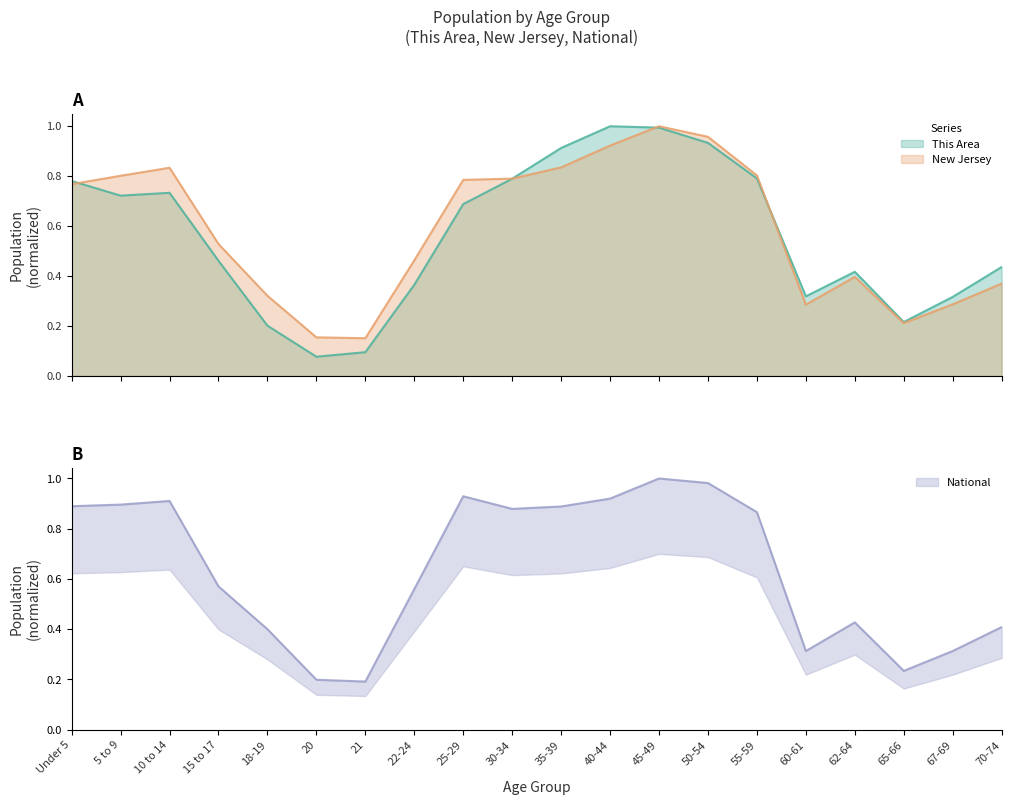

Count the number of categories in the chart.

20